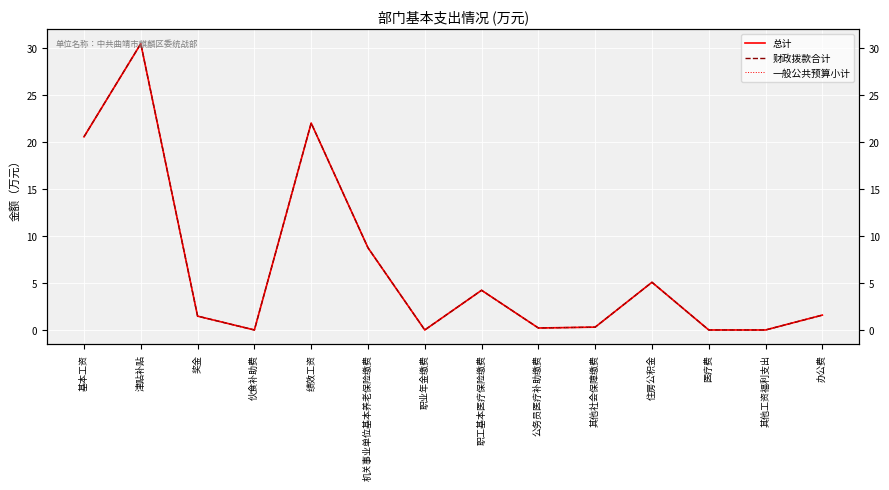

Reading right to left, list all the values displayed in this chart.

总计: 办公费=1.6	其他工资福利支出=0.0	医疗费=0.0	住房公积金=5.1	其他社会保障缴费=0.3	公务员医疗补助缴费=0.2	职工基本医疗保险缴费=4.2	职业年金缴费=0.0	机关事业单位基本养老保险缴费=8.7	绩效工资=22.0	伙食补助费=0.0	奖金=1.5	津贴补贴=30.4	基本工资=20.5
财政拨款合计: 办公费=1.6	其他工资福利支出=0.0	医疗费=0.0	住房公积金=5.1	其他社会保障缴费=0.3	公务员医疗补助缴费=0.2	职工基本医疗保险缴费=4.2	职业年金缴费=0.0	机关事业单位基本养老保险缴费=8.7	绩效工资=22.0	伙食补助费=0.0	奖金=1.5	津贴补贴=30.4	基本工资=20.5
一般公共预算小计: 办公费=1.6	其他工资福利支出=0.0	医疗费=0.0	住房公积金=5.1	其他社会保障缴费=0.3	公务员医疗补助缴费=0.2	职工基本医疗保险缴费=4.2	职业年金缴费=0.0	机关事业单位基本养老保险缴费=8.7	绩效工资=22.0	伙食补助费=0.0	奖金=1.5	津贴补贴=30.4	基本工资=20.5